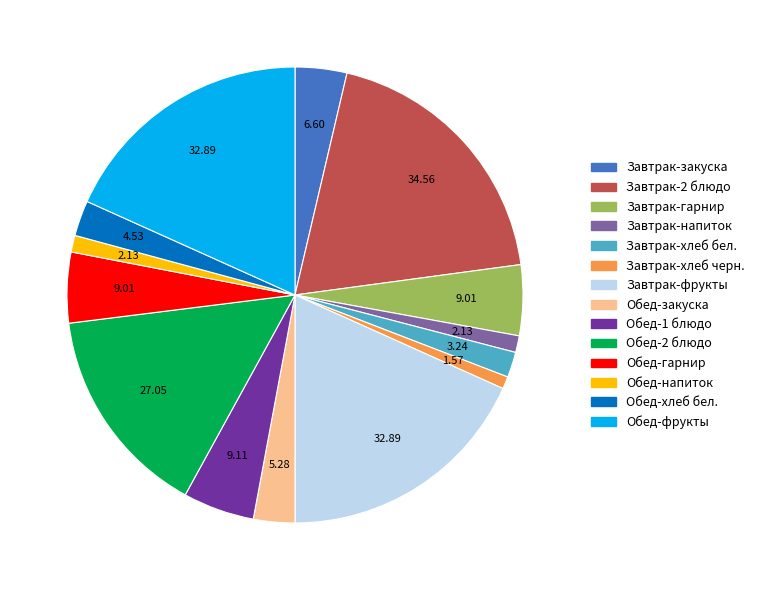

What is the ratio of the value at Обед-1 блюдо to the value at Обед-напиток?

4.3